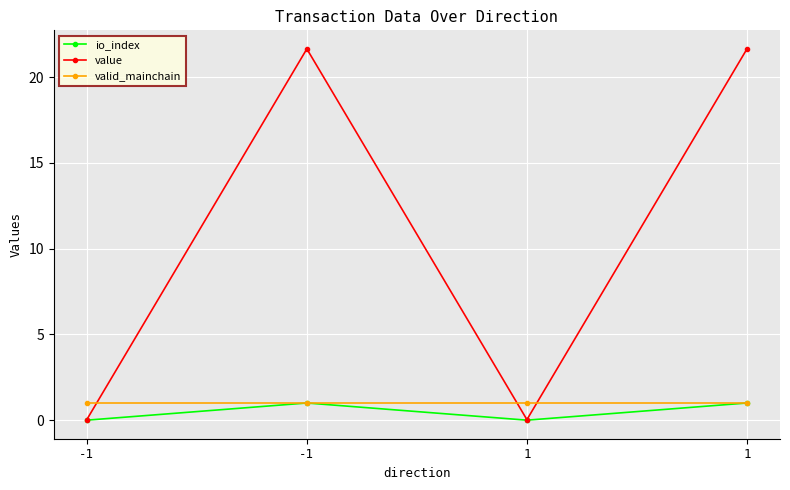

True or false: valid_mainchain and value intersect in this chart.

True